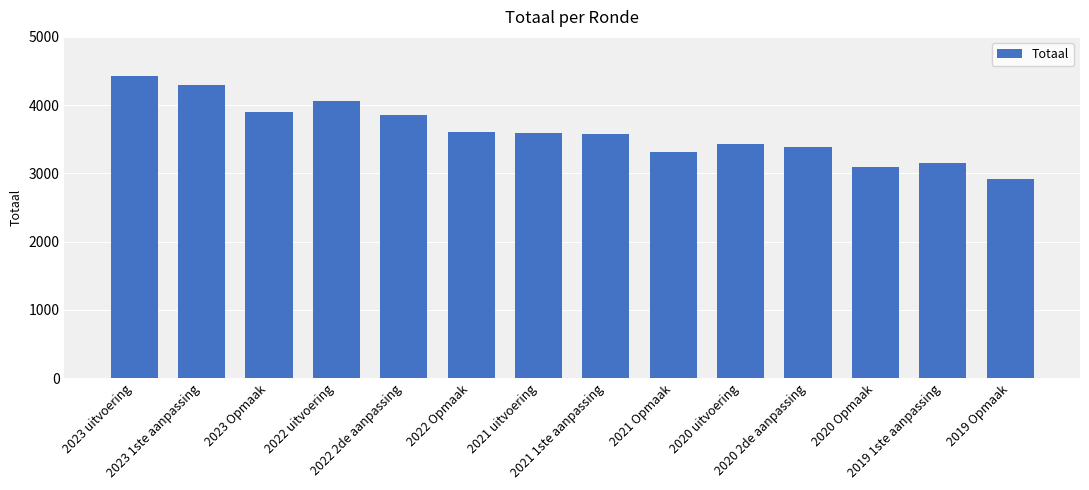

The chart shows a value of 2375 at 2021 uitvoering. True or false?

False